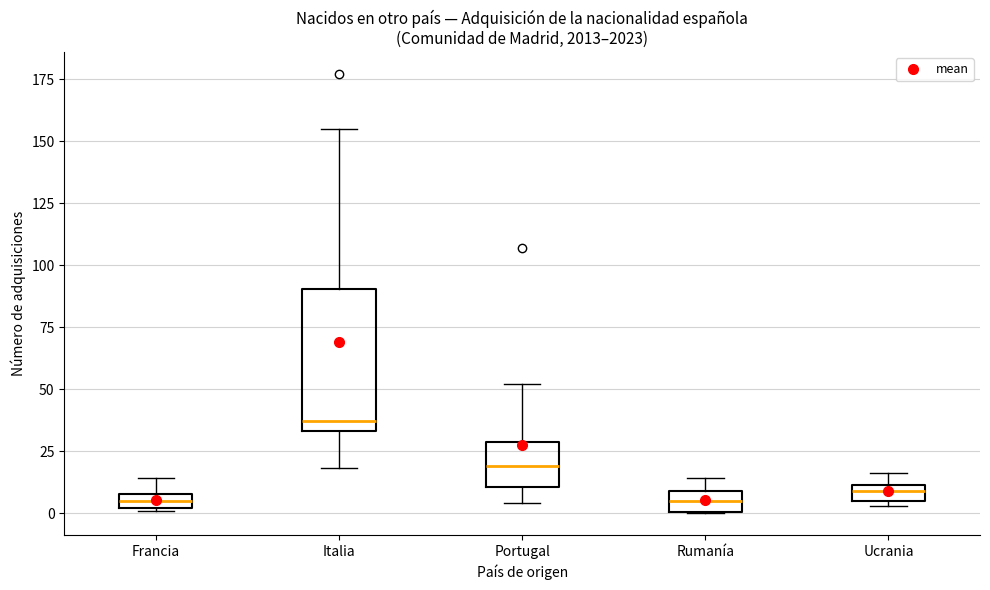

Which box's median line is the highest?

Italia